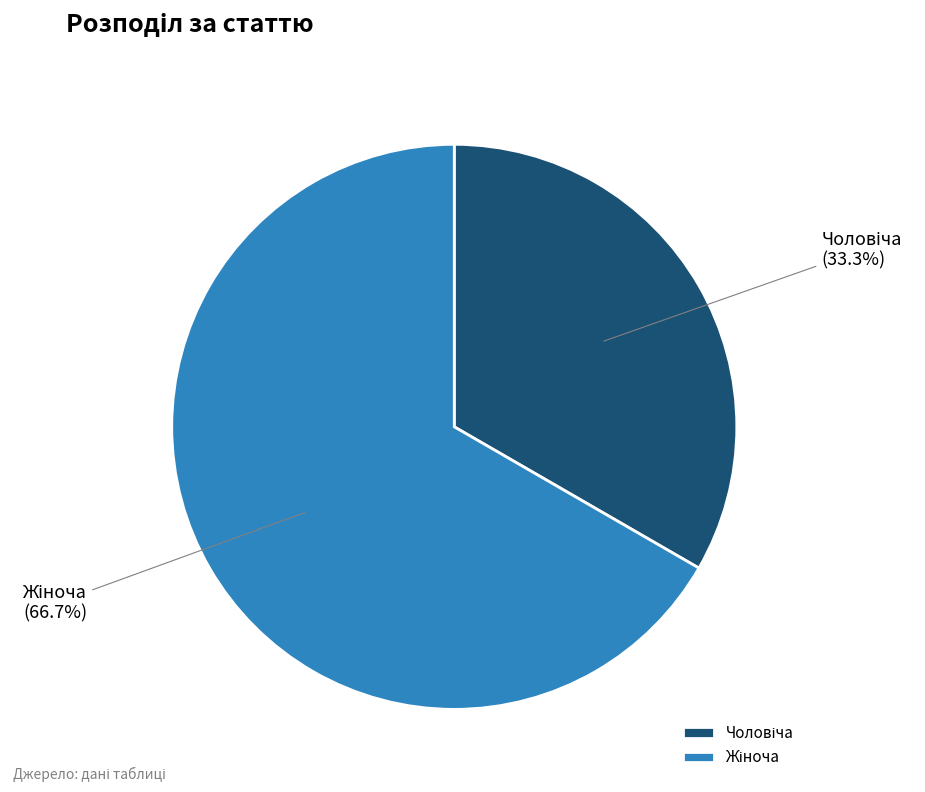

Is there a majority slice in this chart?

Yes